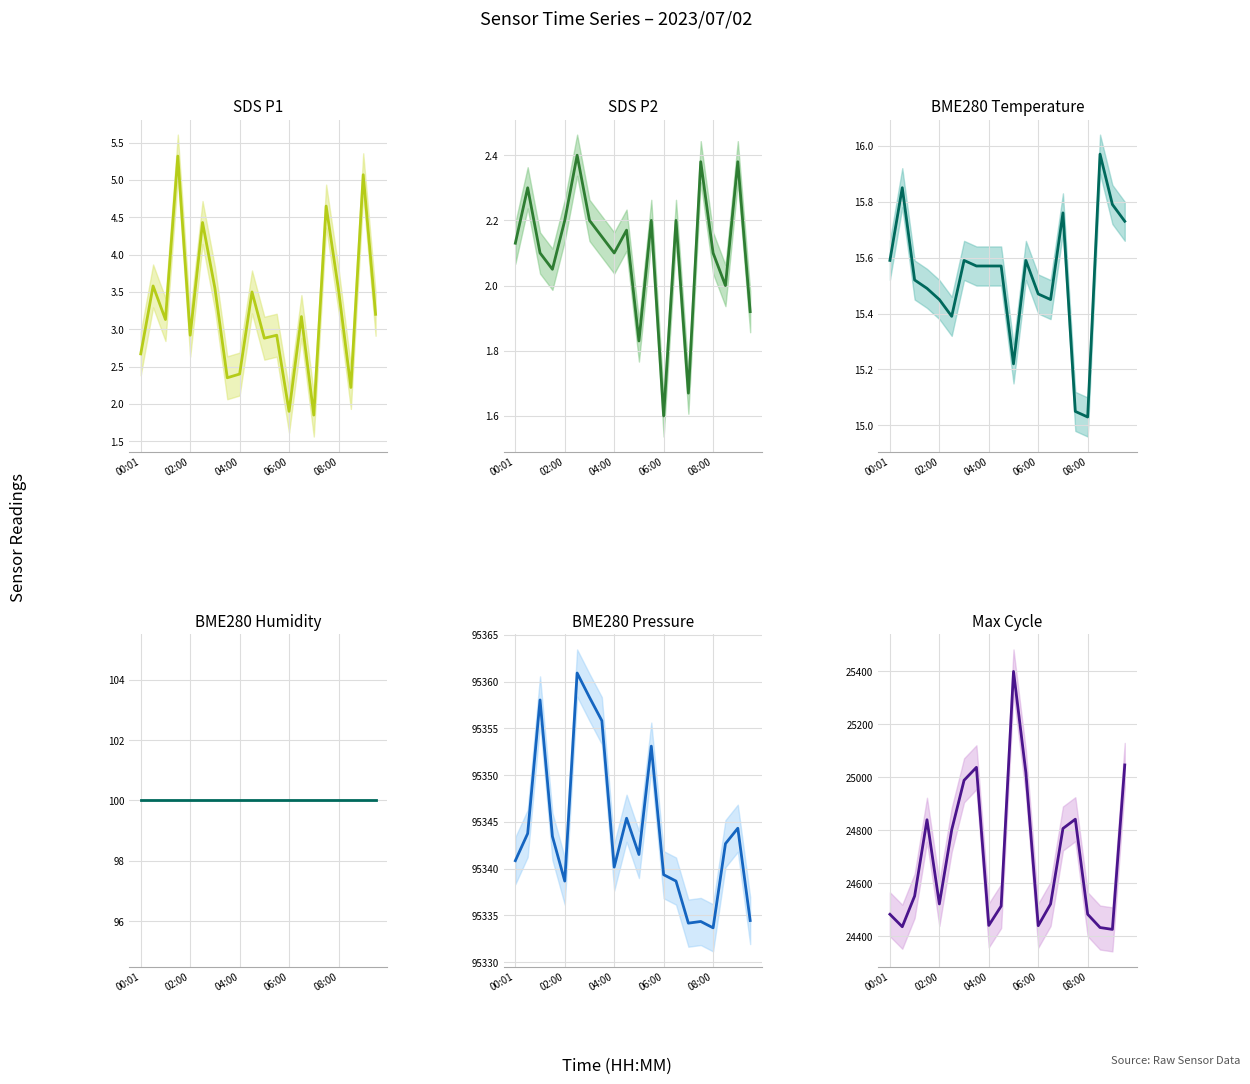

What is the difference between the maximum and minimum values in the SDS_P2 series?

0.8